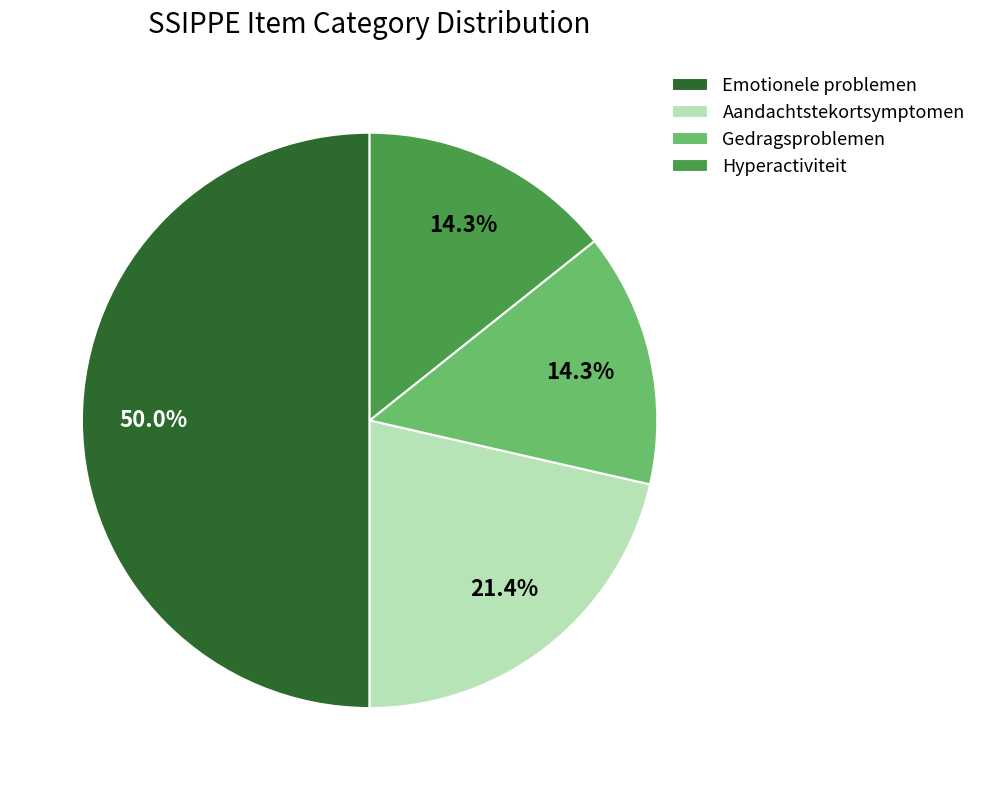

Approximately how many times larger is the value at Aandachtstekortsymptomen compared to Hyperactiviteit?

1.5